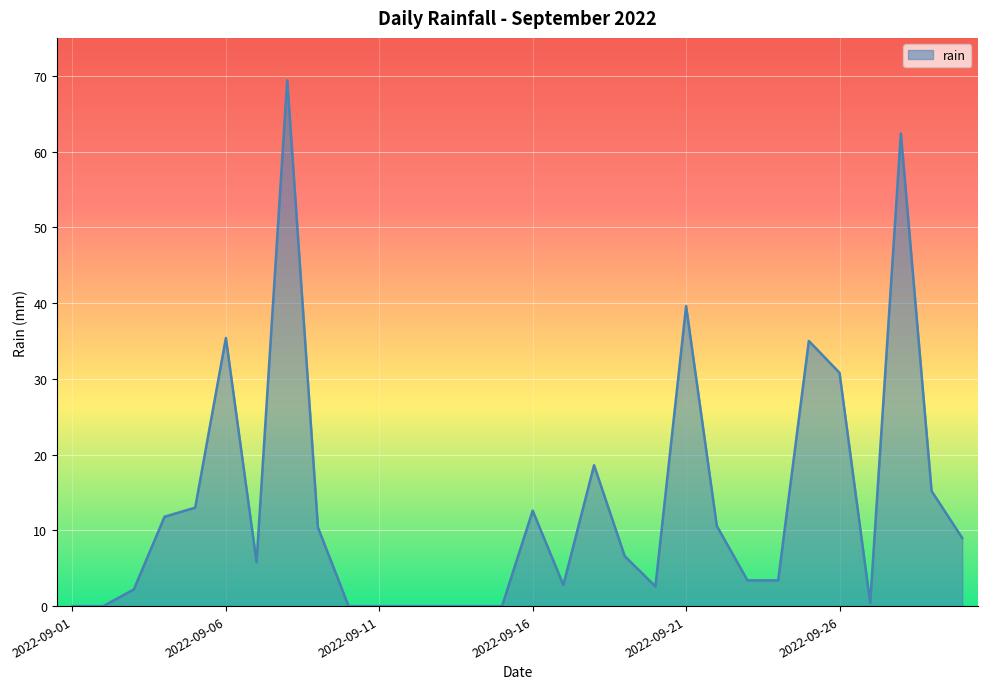

What is the greatest value displayed?

69.4